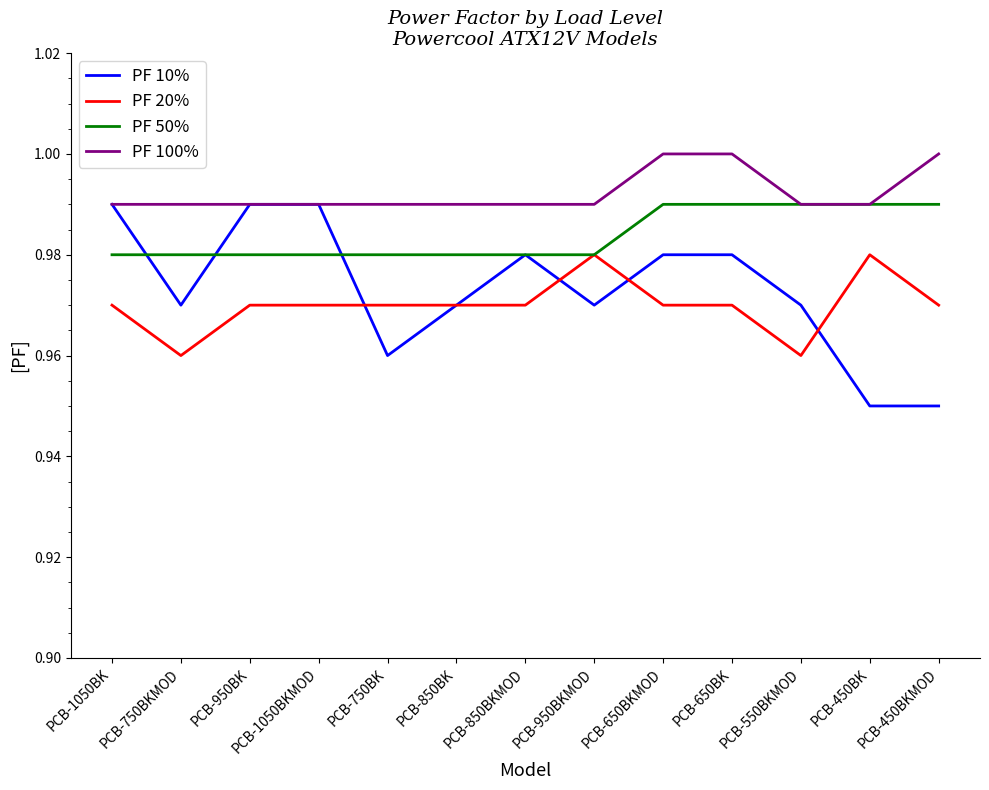

Is it true that PF 10% equals 1.0 at PCB-750BK?

True